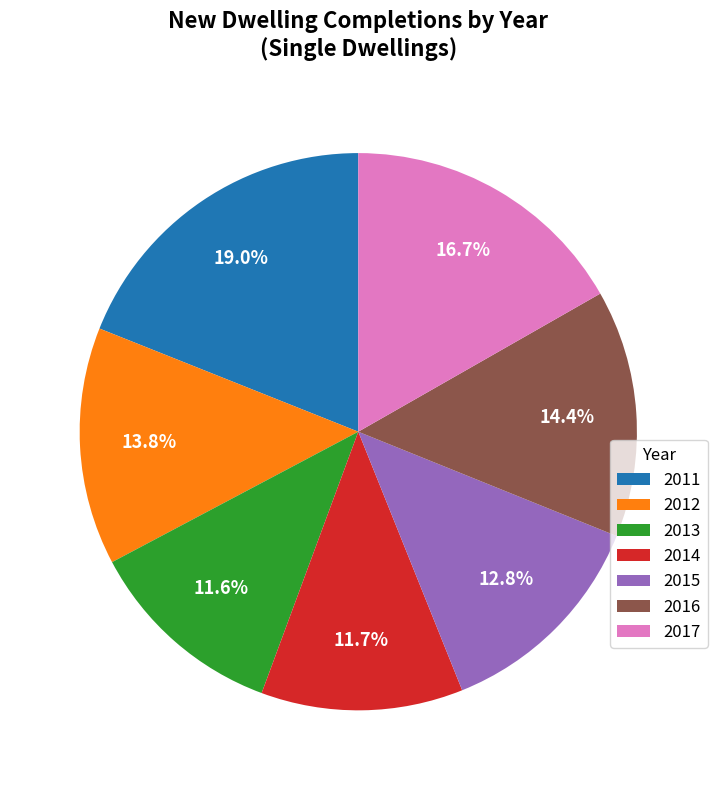

Which has a higher value, 2016 or 2015?

2016